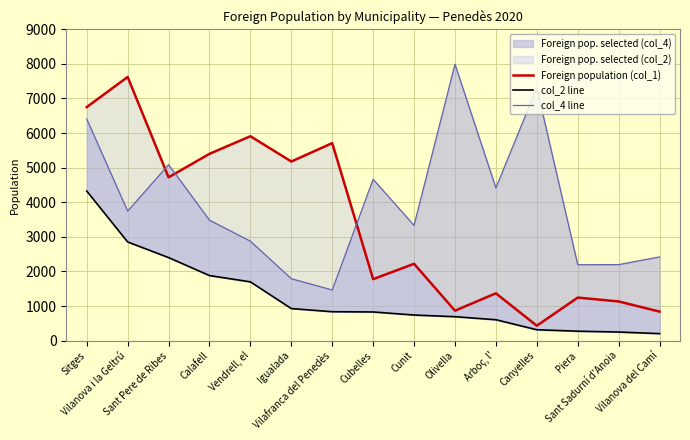

How many interior local peaks does the Foreign population (col_1) series have?

6